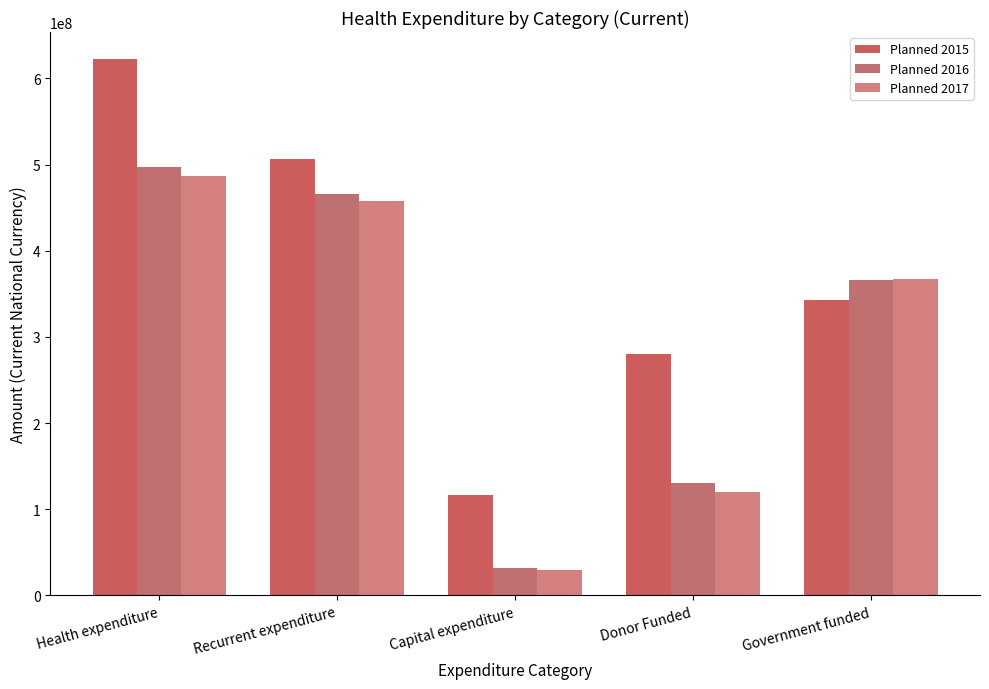

Reading right to left, transcribe all the data shown in this chart.

Planned 2015: Government funded=342748859.3	Donor Funded=279843168.6	Capital expenditure=116077981.0	Recurrent expenditure=506514046.9	Health expenditure=622592027.9
Planned 2016: Government funded=366078992.0	Donor Funded=130600000.0	Capital expenditure=31478992.0	Recurrent expenditure=465200000.0	Health expenditure=496678992.0
Planned 2017: Government funded=367000000.0	Donor Funded=120034274.0	Capital expenditure=29000000.0	Recurrent expenditure=458034274.0	Health expenditure=487034274.0